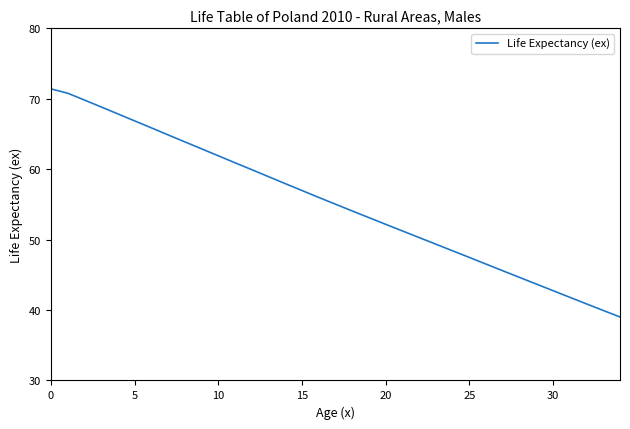

What is the smallest value displayed?

39.0